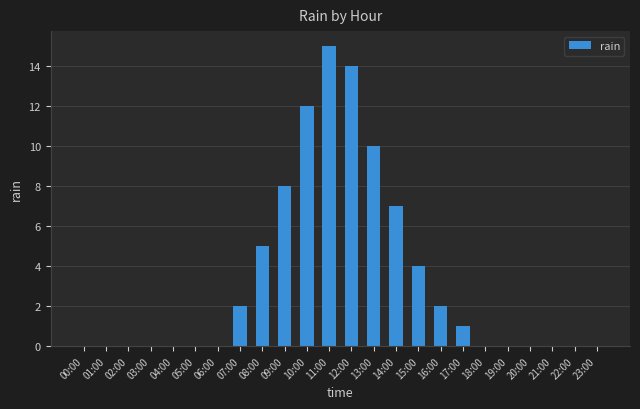

Reading right to left, list all the values displayed in this chart.

23:00=0	22:00=0	21:00=0	20:00=0	19:00=0	18:00=0	17:00=1	16:00=2	15:00=4	14:00=7	13:00=10	12:00=14	11:00=15	10:00=12	09:00=8	08:00=5	07:00=2	06:00=0	05:00=0	04:00=0	03:00=0	02:00=0	01:00=0	00:00=0